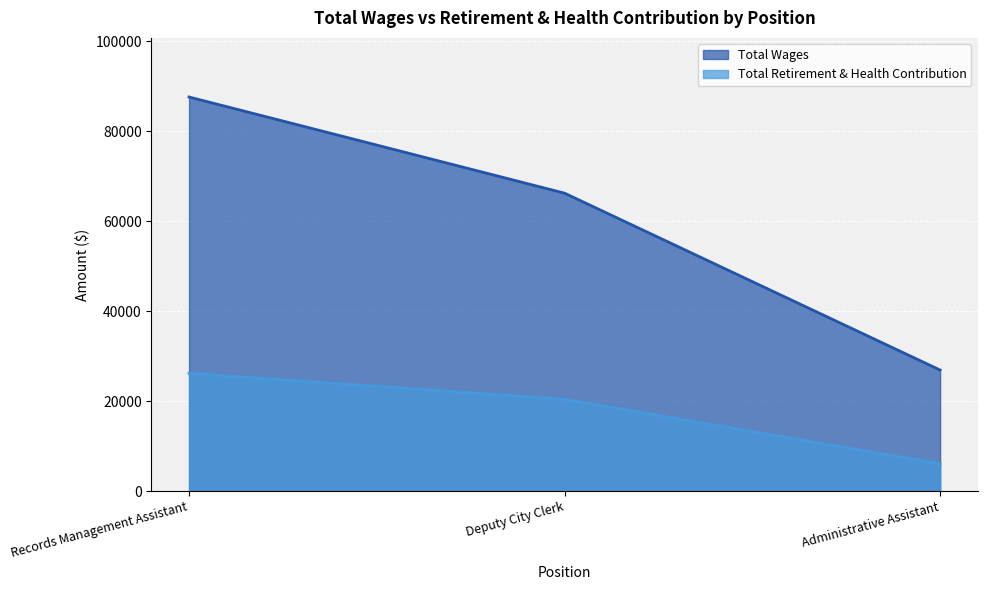

Reading right to left, list all the values displayed in this chart.

Total Wages: 26914	66242	87625
Total Retirement & Health Contribution: 6072	20415	26199